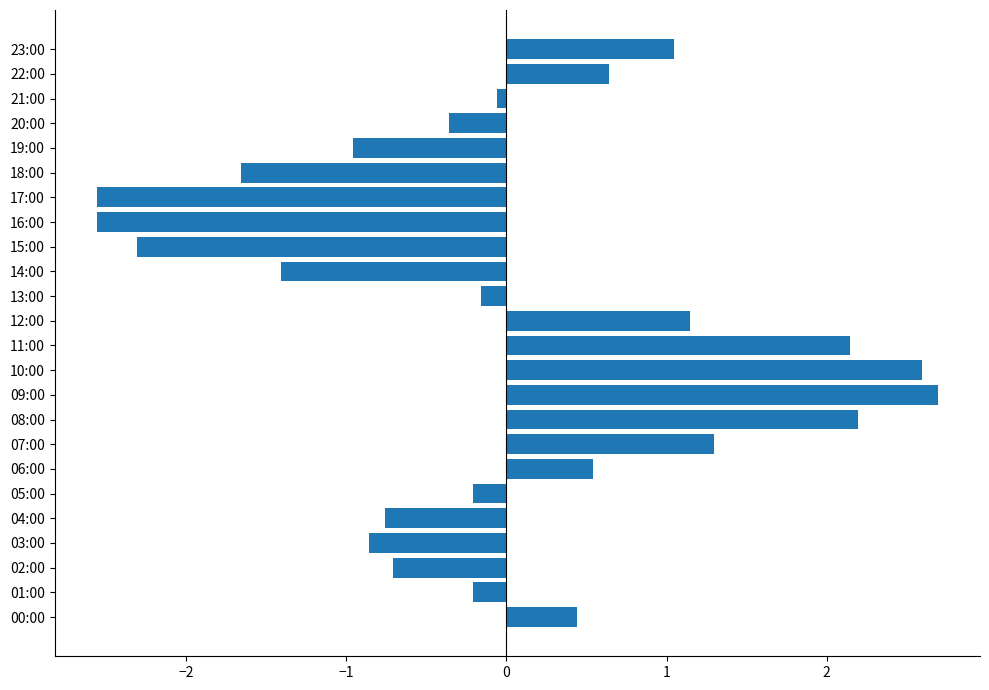

Between 16:00 and 19:00, which is larger?

19:00